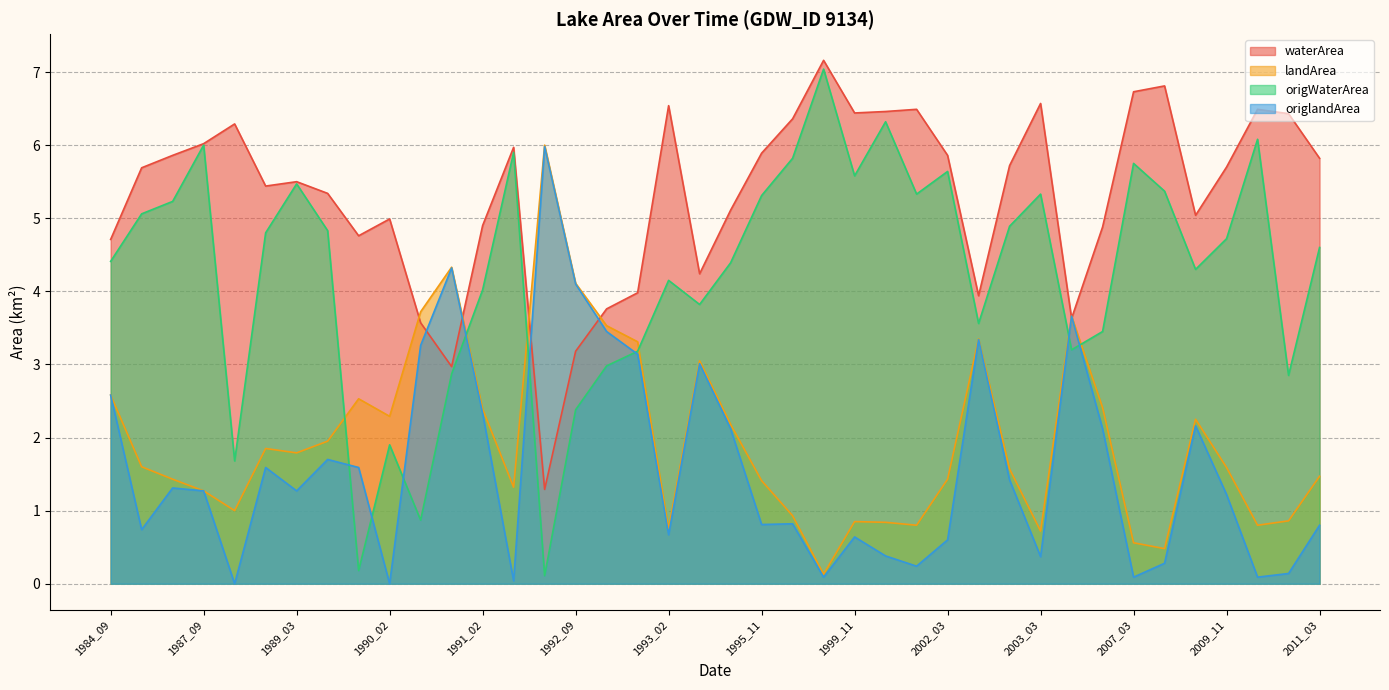

What is the value of the landArea point at the 6th from the left?

1.9